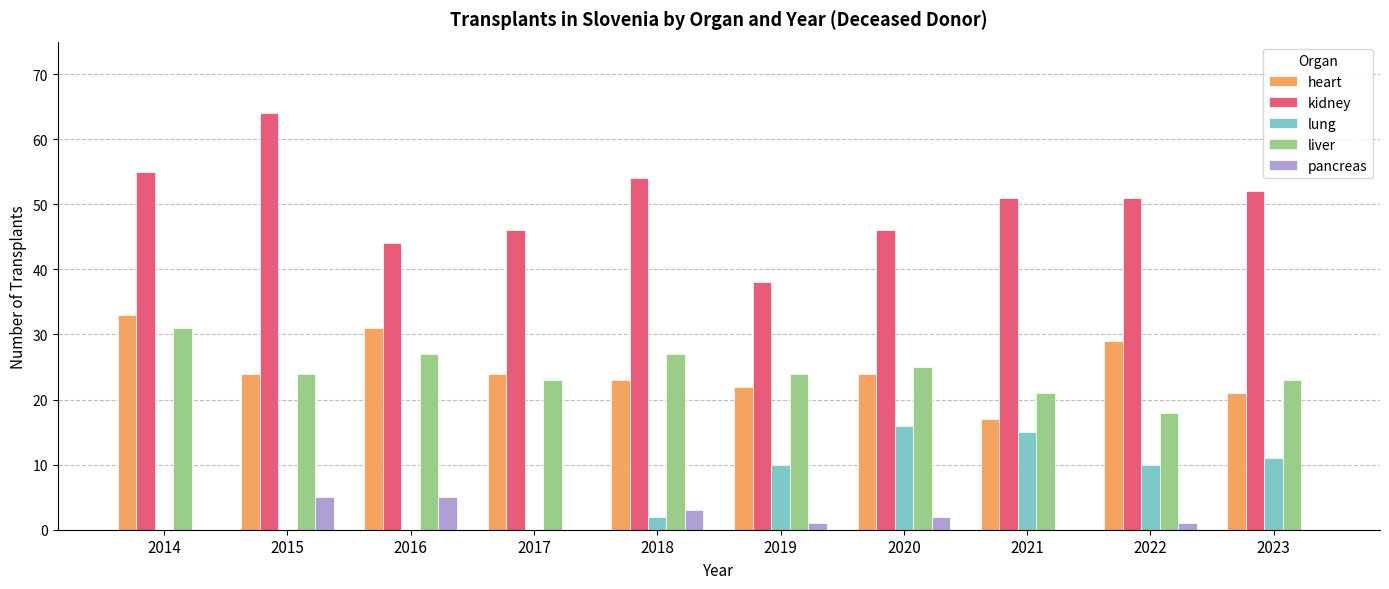

Is the value of kidney at 2023 greater than the value of liver at 2016?

Yes